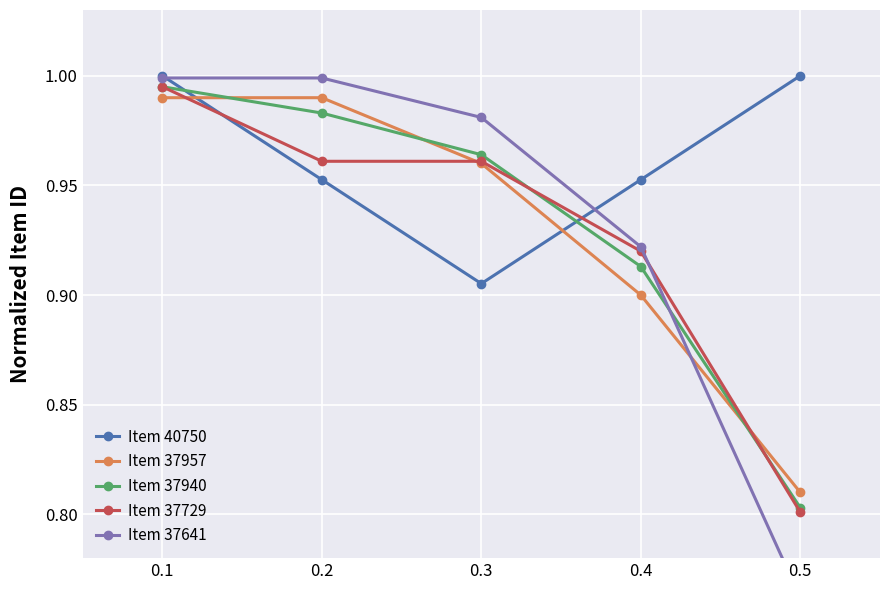

Reading left to right, extract all data points from this chart.

Item 40750: 1.0	1.0	0.9	1.0	1.0
Item 37957: 1.0	1.0	1.0	0.9	0.8
Item 37940: 1.0	1.0	1.0	0.9	0.8
Item 37729: 1.0	1.0	1.0	0.9	0.8
Item 37641: 1.0	1.0	1.0	0.9	0.8